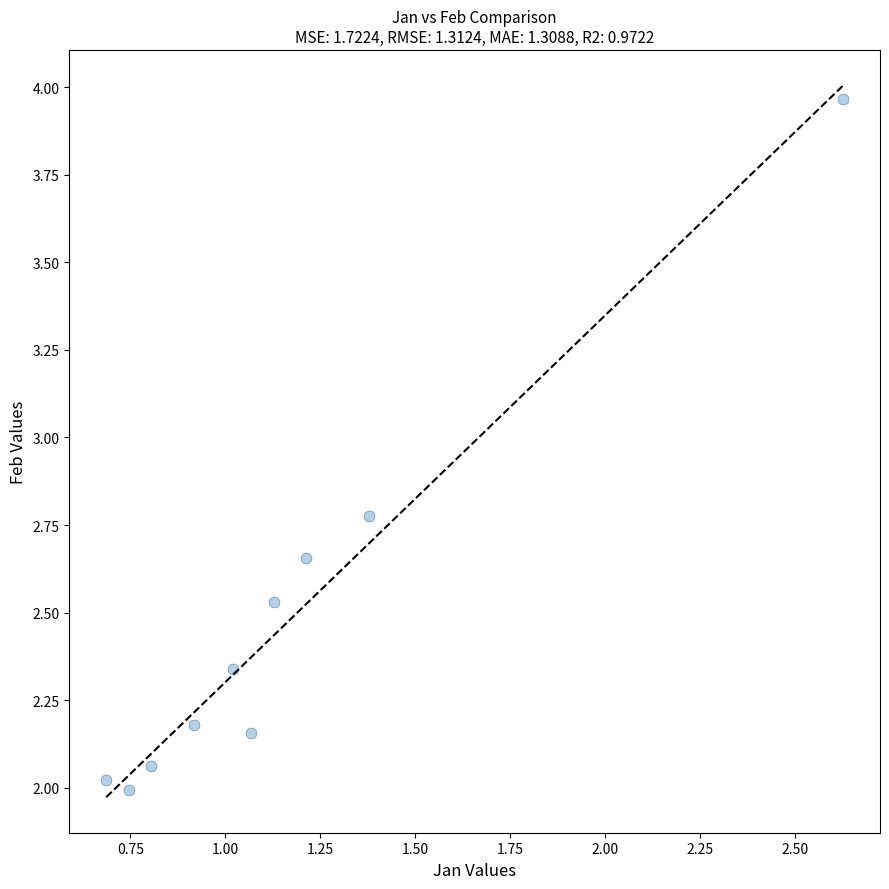

What is the range of X values (max minus min)?

1.9